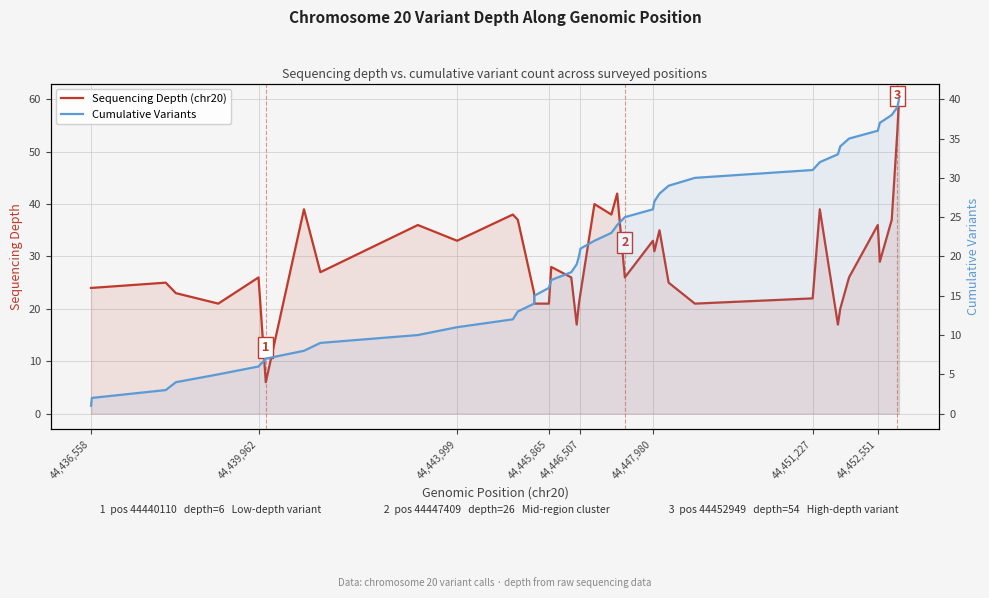

Rank the series by their maximum value, from highest to lowest.

Sequencing Depth (chr20), Cumulative Variants